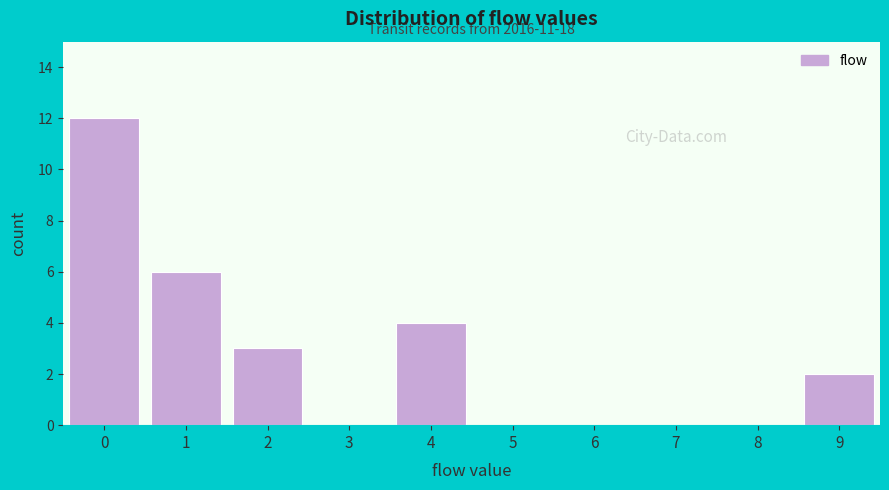

Reading left to right, list all the values displayed in this chart.

0=12	1=6	2=3	3=0	4=4	5=0	6=0	7=0	8=0	9=2